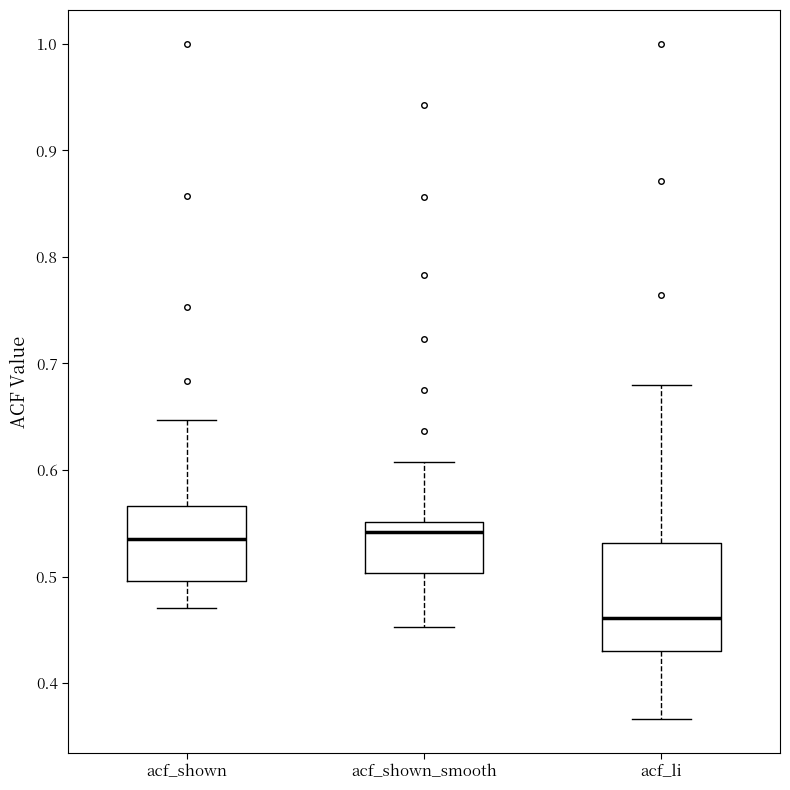

Where does the median line of the box for acf_shown_smooth sit on the y-axis? The values are not printed on the chart, so give them approximately, as read against the axis.

0.54